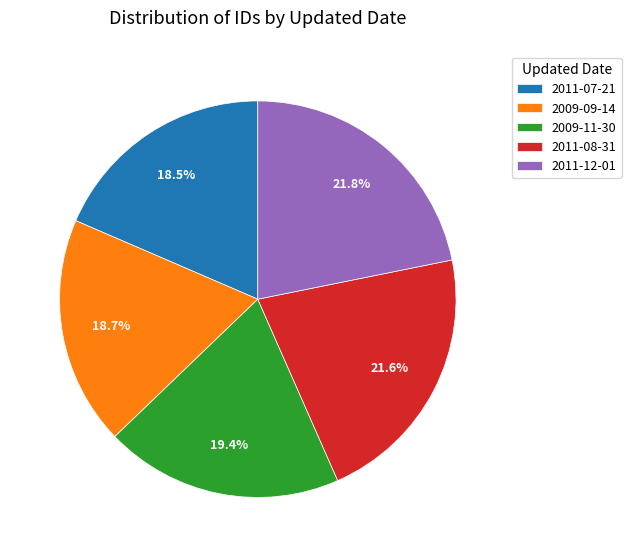

The 2011-08-31 slice represents 16% of the pie. True or false?

False